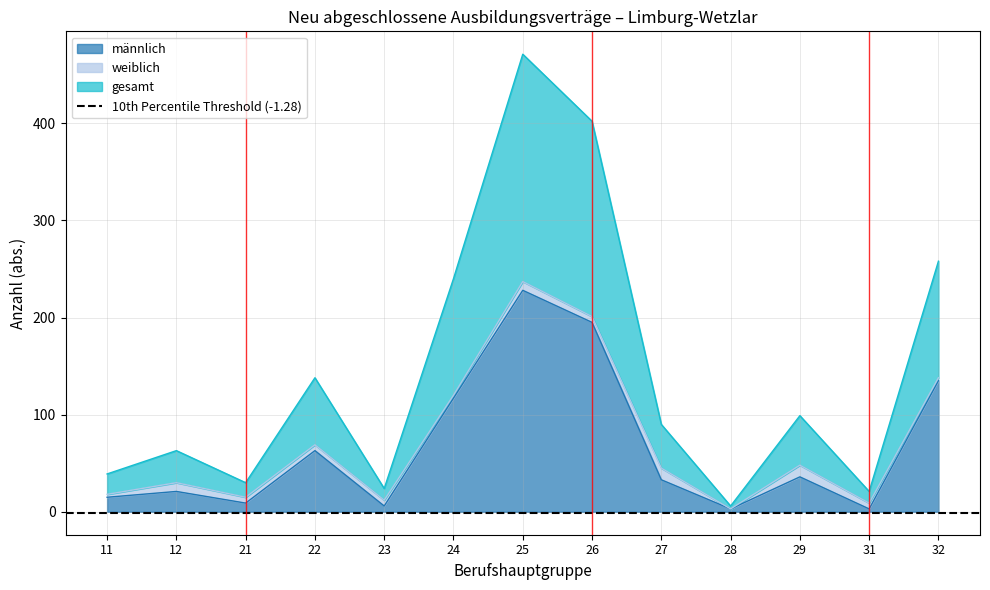

The männlich series shows 15 at 11. True or false?

True